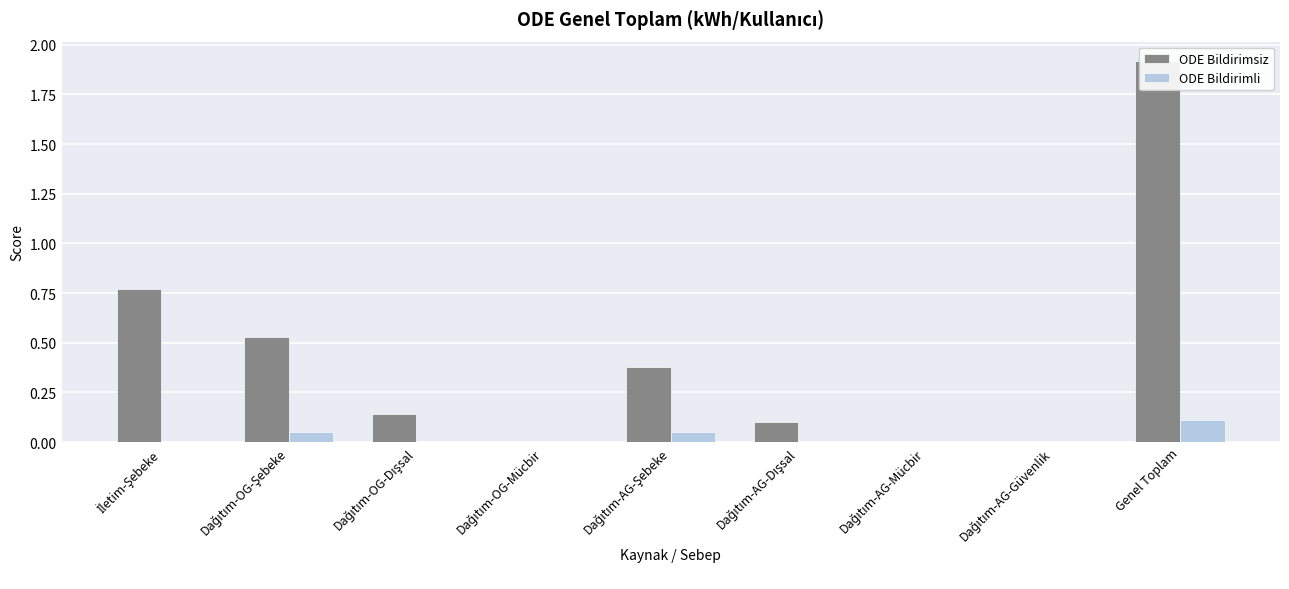

At which label does ODE Bildirimsiz reach its peak?

Genel Toplam